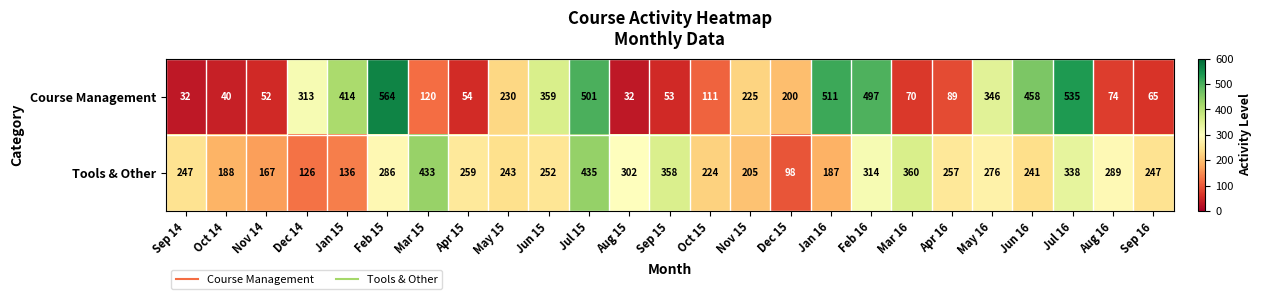

Where does the Course Management series first go above 200?

Dec 14